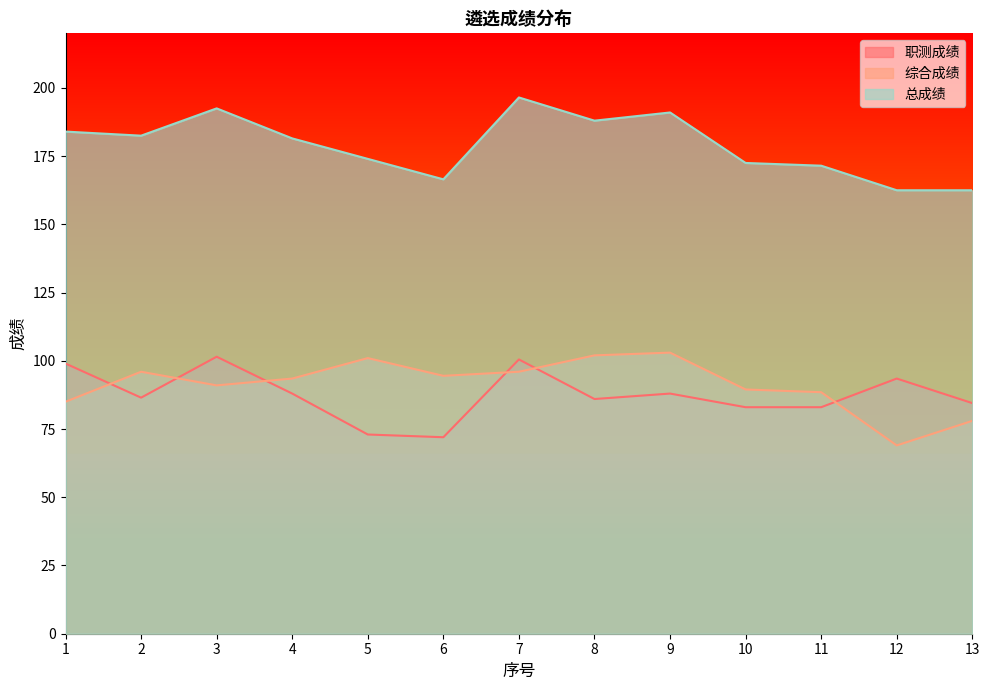

What is the lowest value of the 综合成绩 series?

69.0